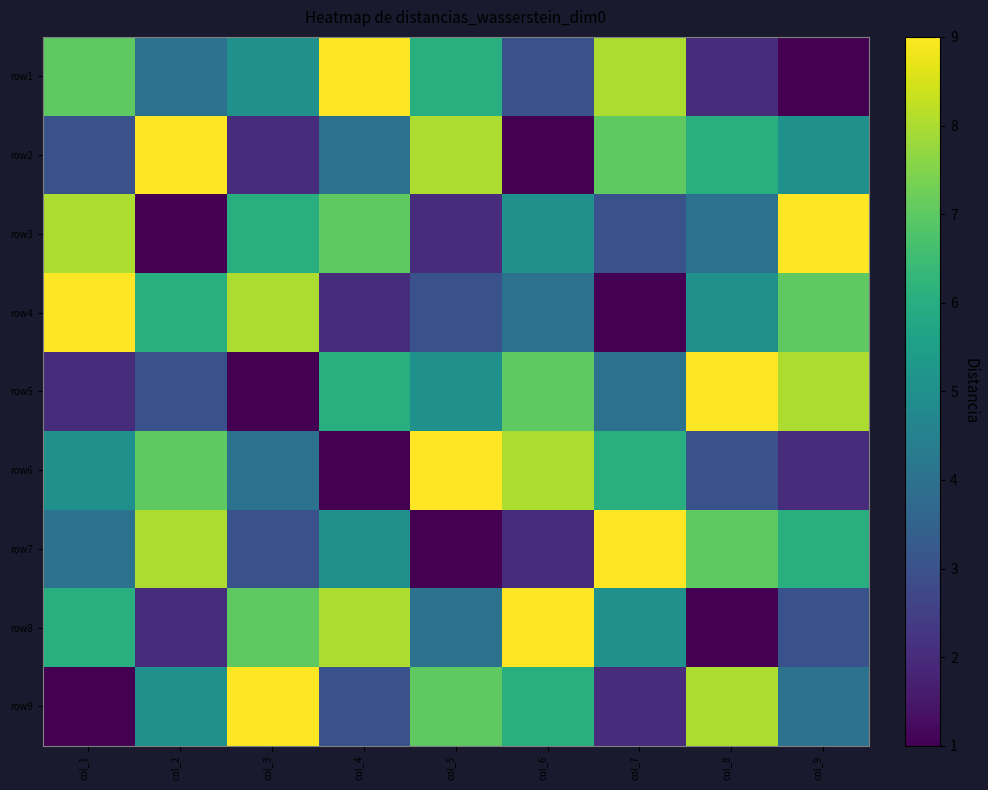

What is the spread (max minus min) of values at col_9?

8